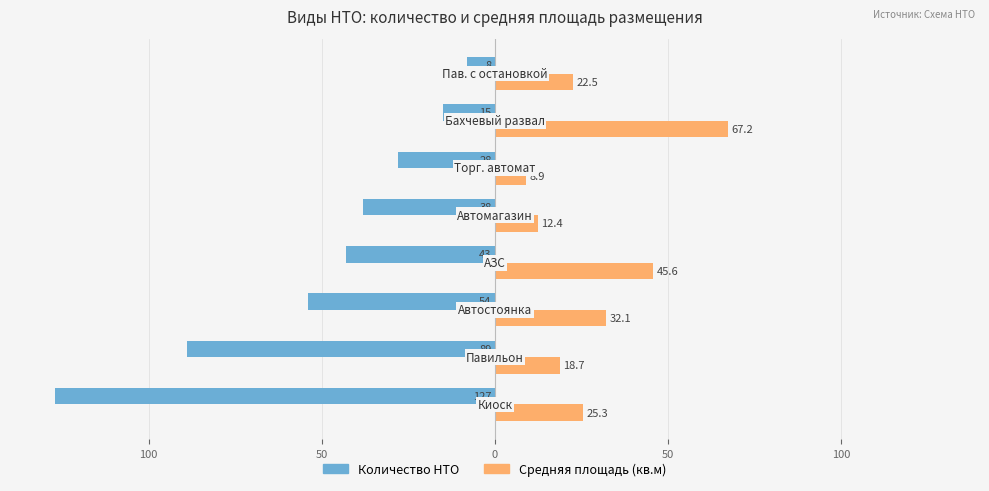

What are all the series names shown in the legend?

Количество НТО, Средняя площадь (кв.м)